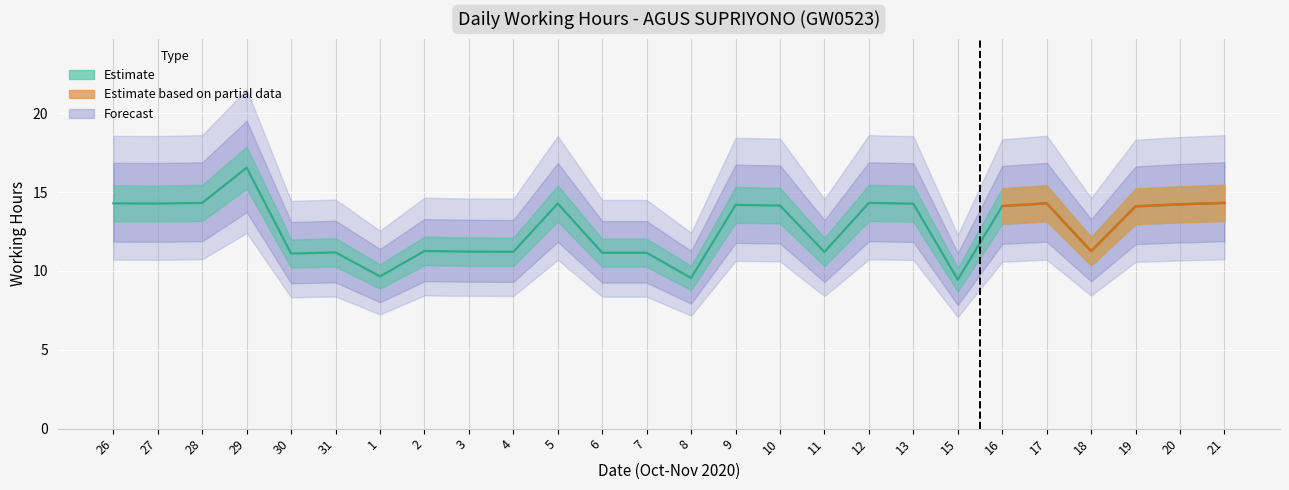

Reading left to right, transcribe all the data shown in this chart.

14.3	14.3	14.3	16.5	11.1	11.2	9.7	11.3	11.2	11.2	14.3	11.2	11.2	9.6	14.2	14.1	11.2	14.3	14.3	9.4	14.1	14.3	11.2	14.1	14.2	14.3